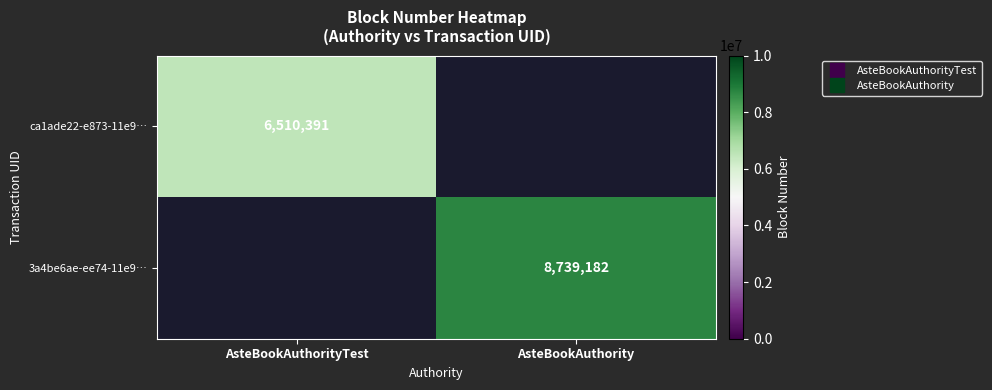

The value of ca1ade22-e873-11e9… at AsteBookAuthorityTest is 6510391. True or false?

True